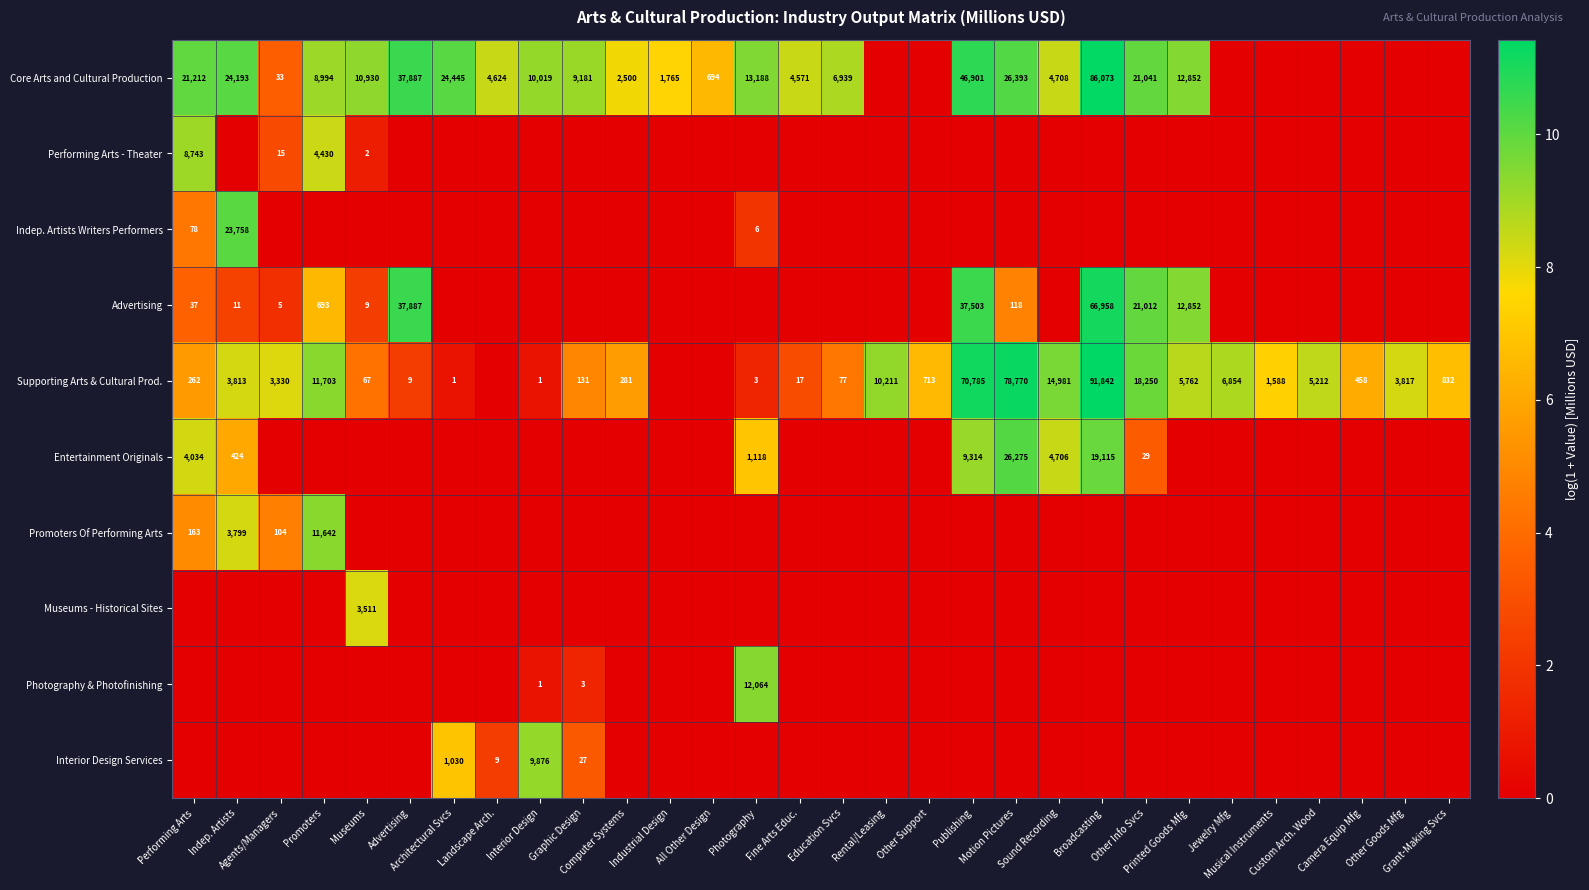

At which category is the sum across all series the highest?

Performing Arts